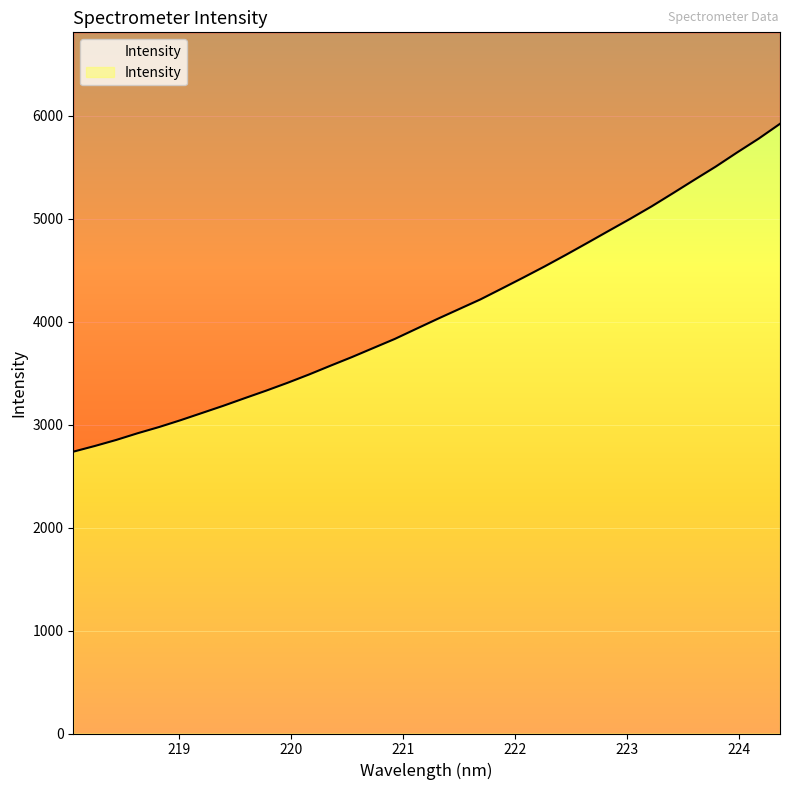

List the labels in order of value, largest first.

224.3616, 224.1709, 223.9802, 223.7895, 223.5987, 223.408, 223.2172, 223.0264, 222.8355, 222.6447, 222.4538, 222.263, 222.0721, 221.8812, 221.6902, 221.4993, 221.3083, 221.1174, 220.9264, 220.7354, 220.5444, 220.3533, 220.1623, 219.9712, 219.7801, 219.589, 219.3979, 219.2067, 219.0156, 218.8244, 218.6332, 218.442, 218.2508, 218.0596